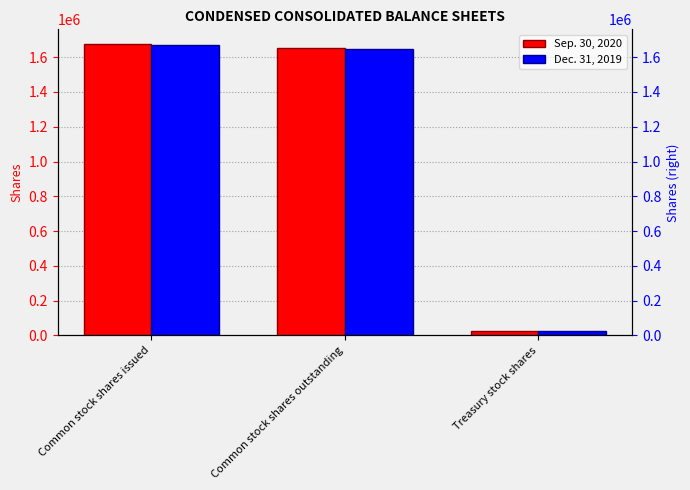

Reading left to right, extract all data points from this chart.

Sep. 30, 2020: Common stock shares issued=1676489	Common stock shares outstanding=1650571	Treasury stock shares=25918
Dec. 31, 2019: Common stock shares issued=1671937	Common stock shares outstanding=1644518	Treasury stock shares=27419